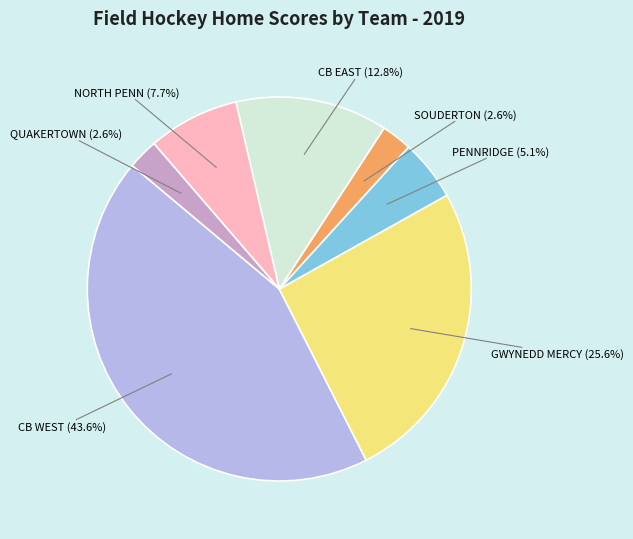

Count the number of slices in the pie.

7